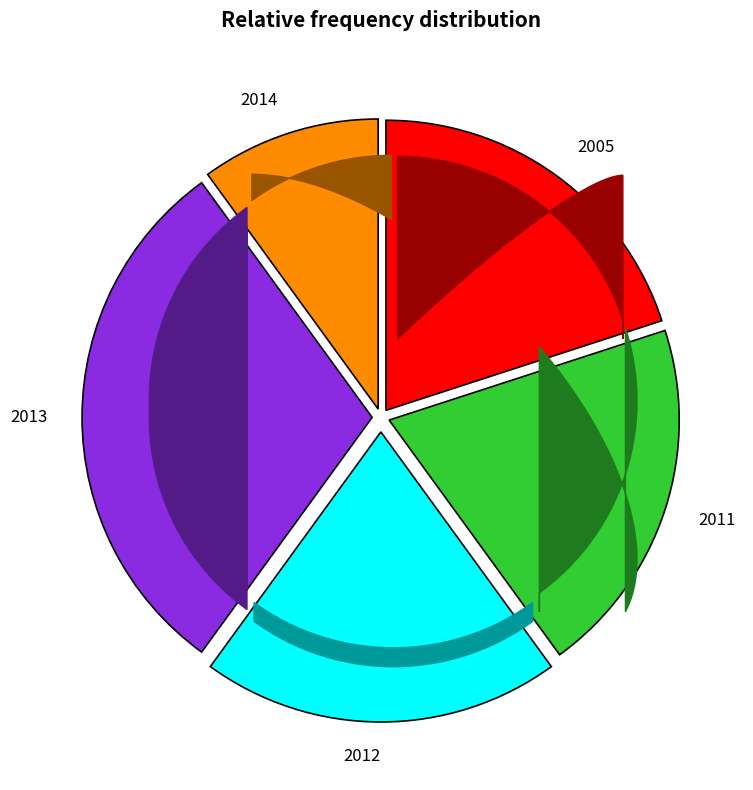

True or false: 2013 accounts for 30% of the total.

True